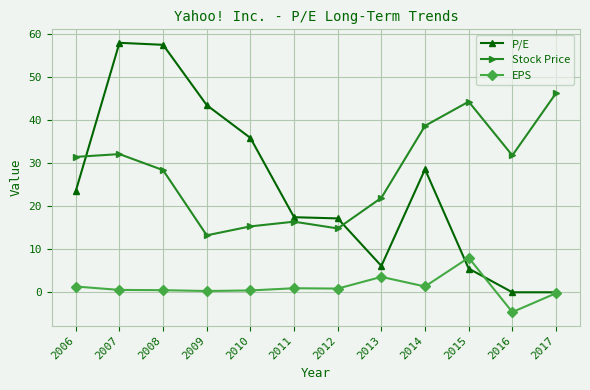

What is the sum of all P/E values?

293.1